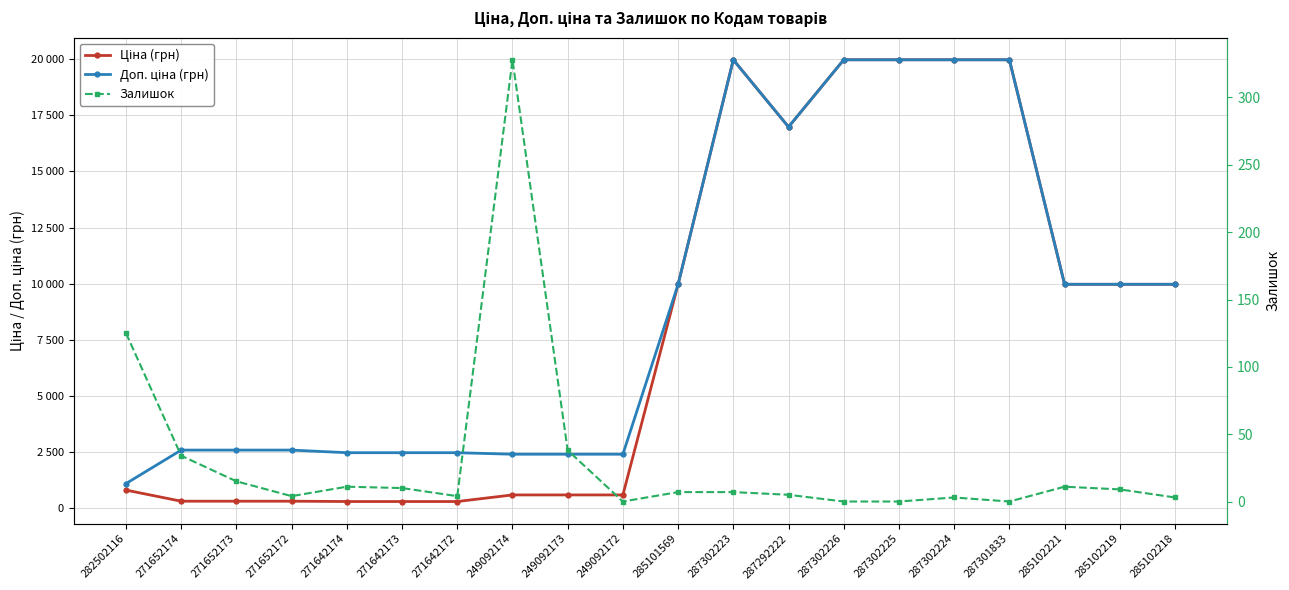

Where is Ціна (грн) nearest to the value 10137?

285101569